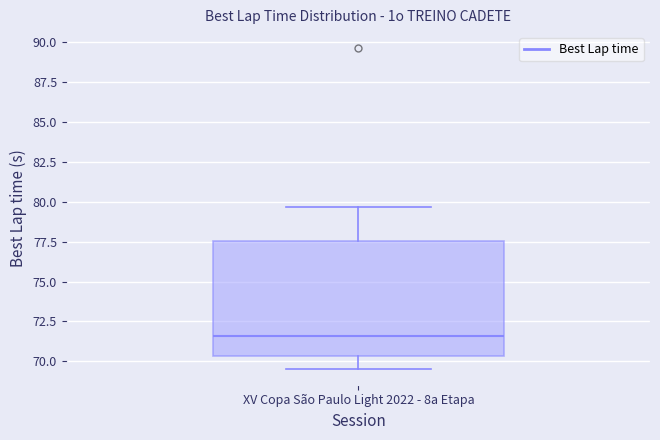

Where does the median line of the box for XV Copa São Paulo Light 2022 - 8a Etapa sit on the y-axis? The values are not printed on the chart, so give them approximately, as read against the axis.

71.5